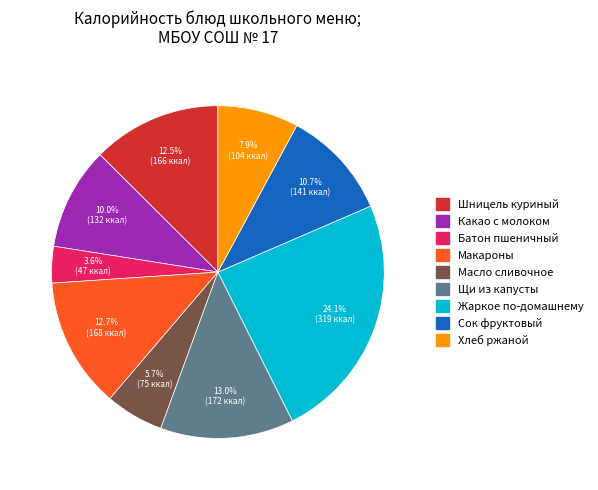

How many segments does this pie chart have?

9